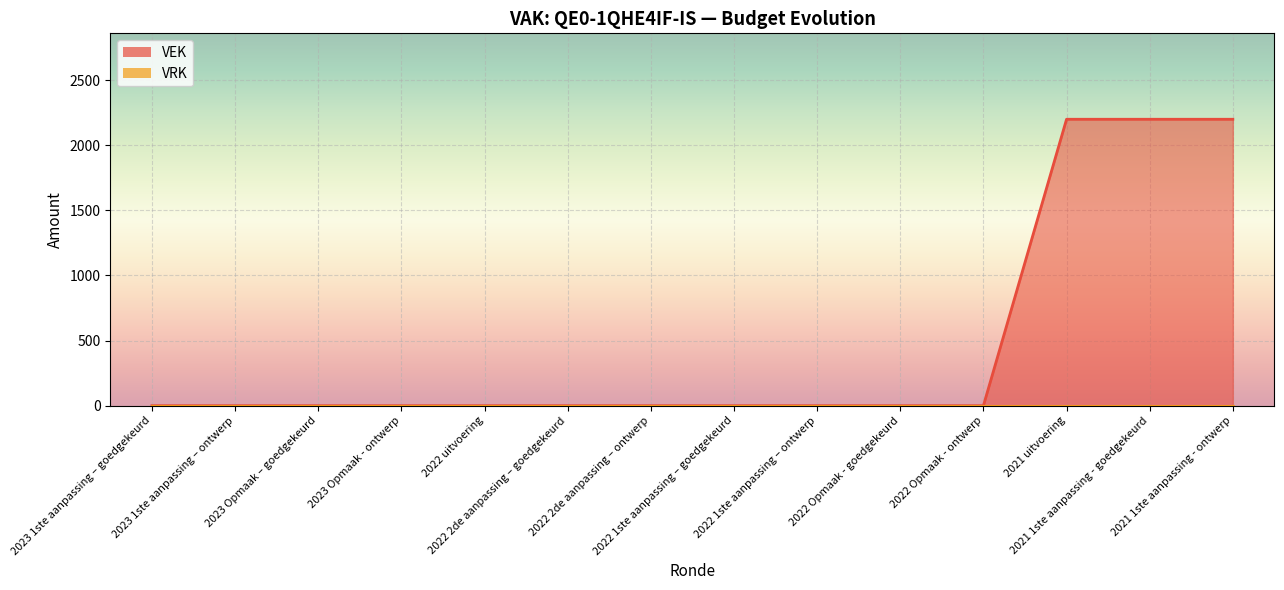

Between 2022 1ste aanpassing – ontwerp and 2021 1ste aanpassing - ontwerp, which is larger?

2021 1ste aanpassing - ontwerp